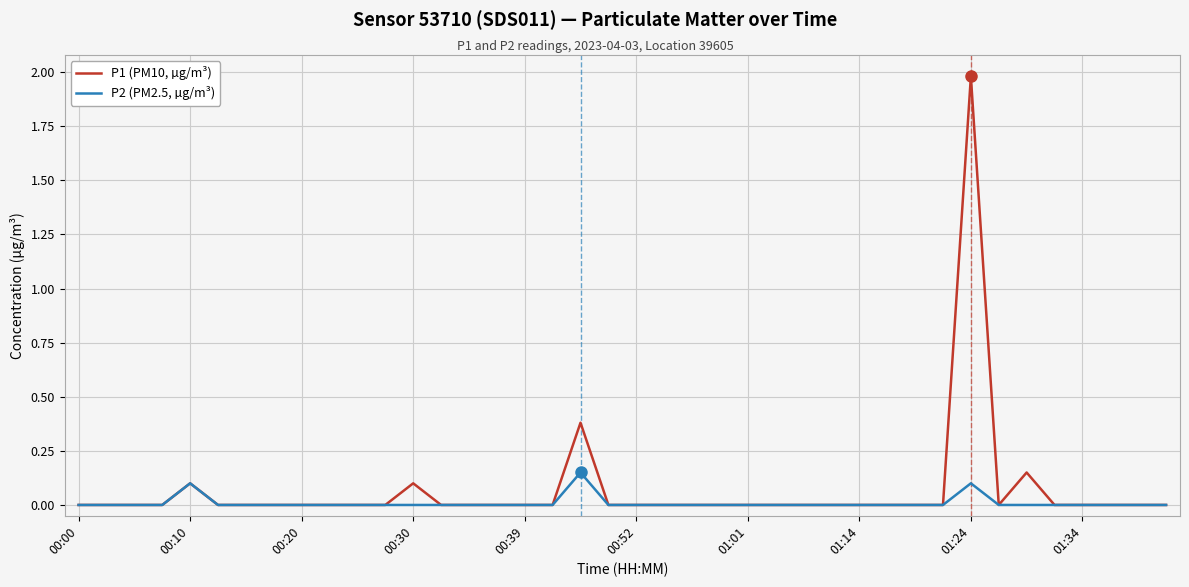

What is the greatest value displayed?

2.0